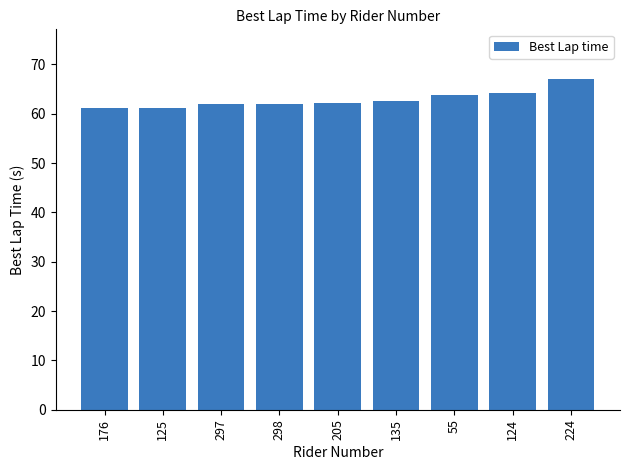

What is the sum of all values?

566.1